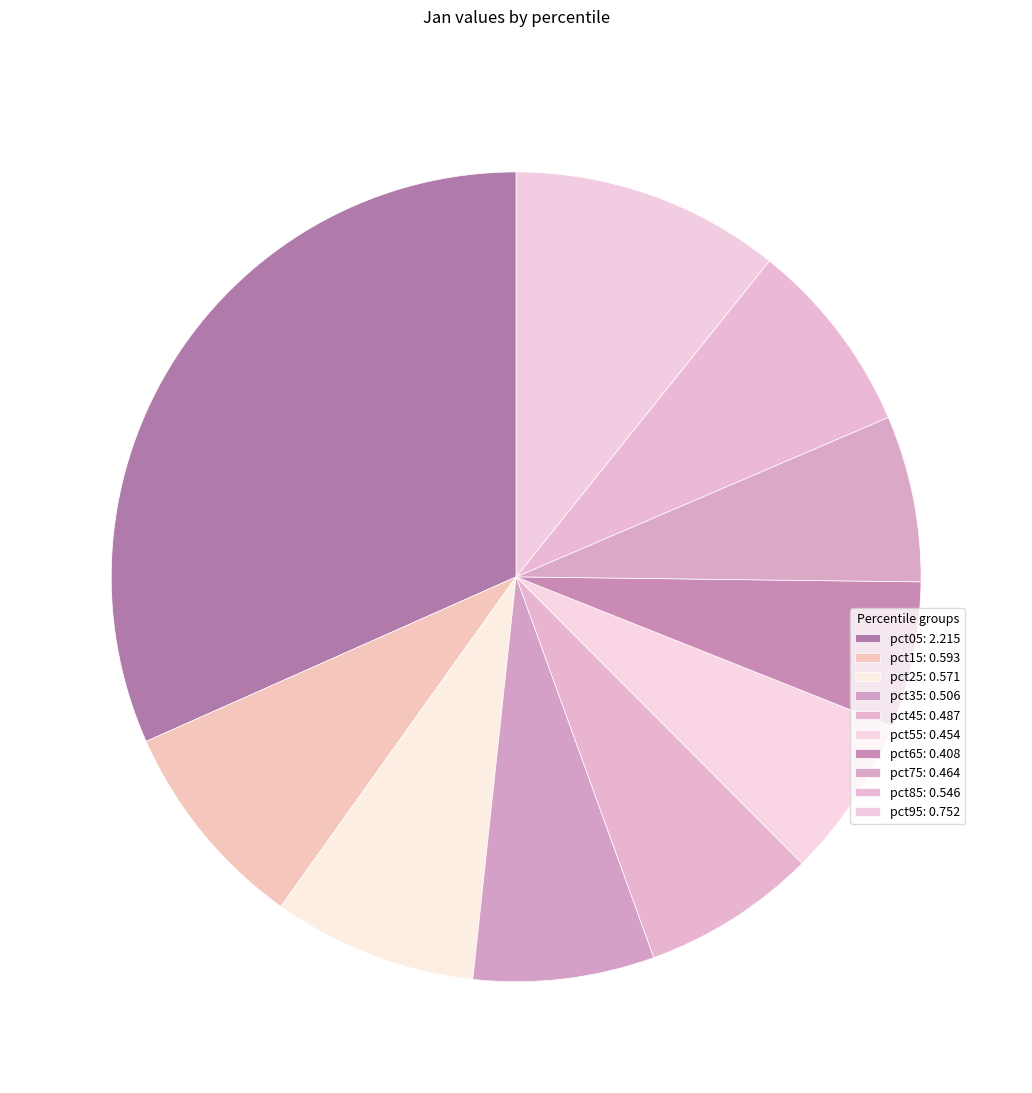

How much of the chart is everything except pct15?

91.5%